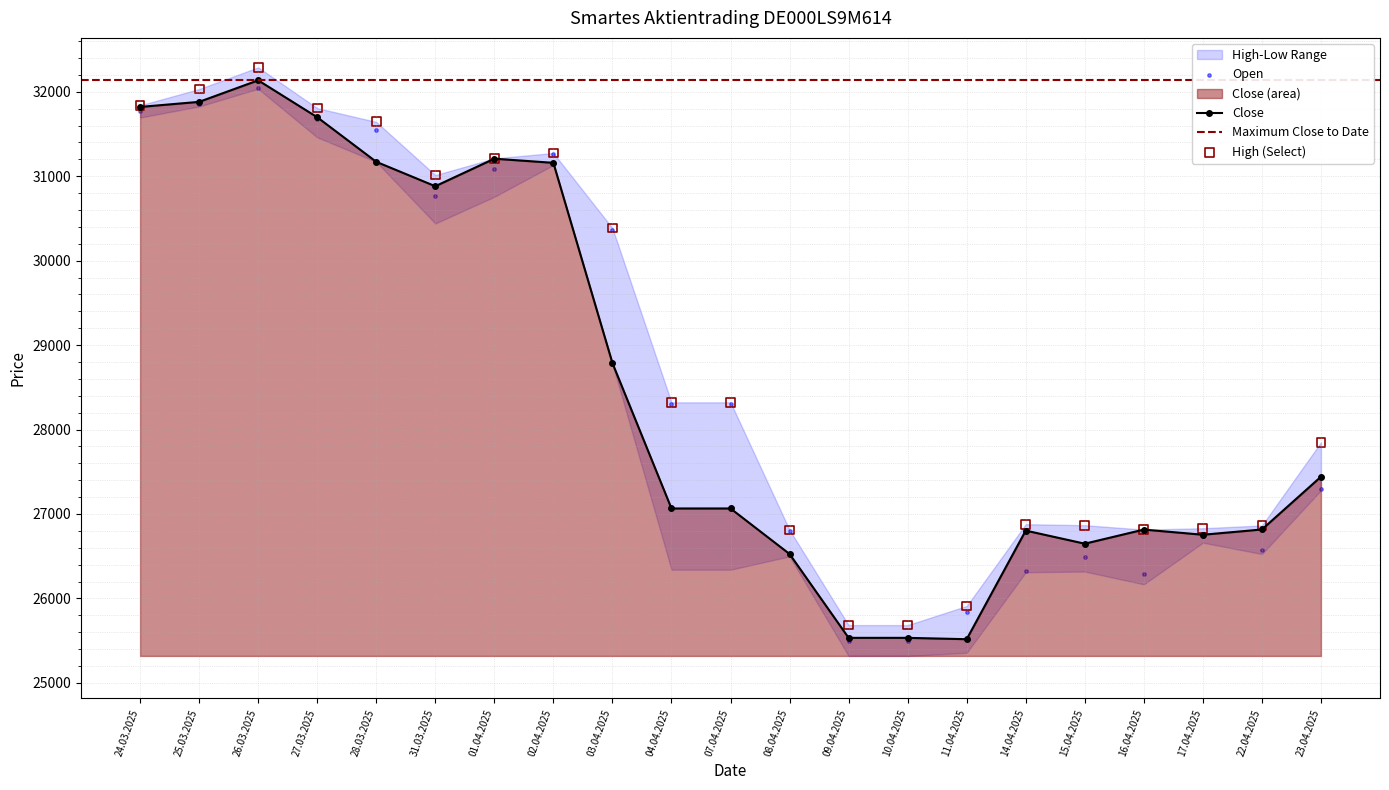

Which series contains the highest Y value?

High